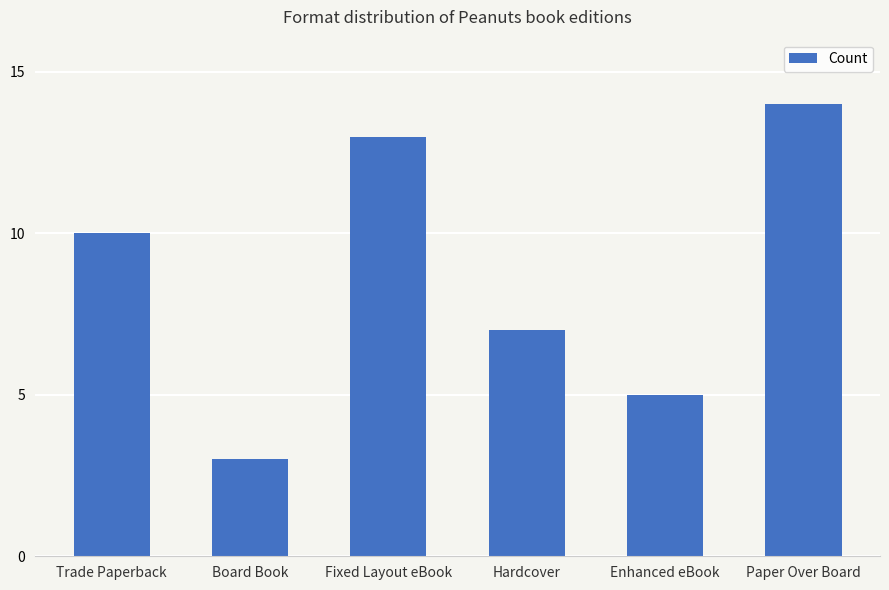

True or false: the data shows 5 at Board Book.

False